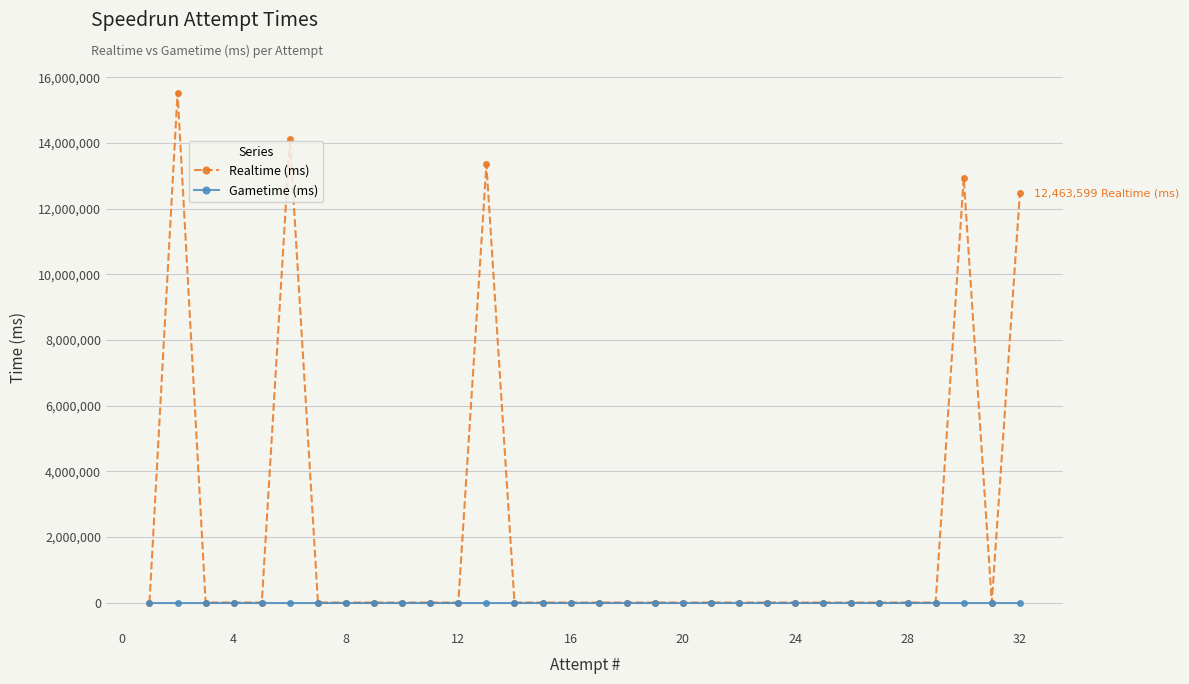

List the series in order of their peak value, highest first.

Realtime (ms), Gametime (ms)